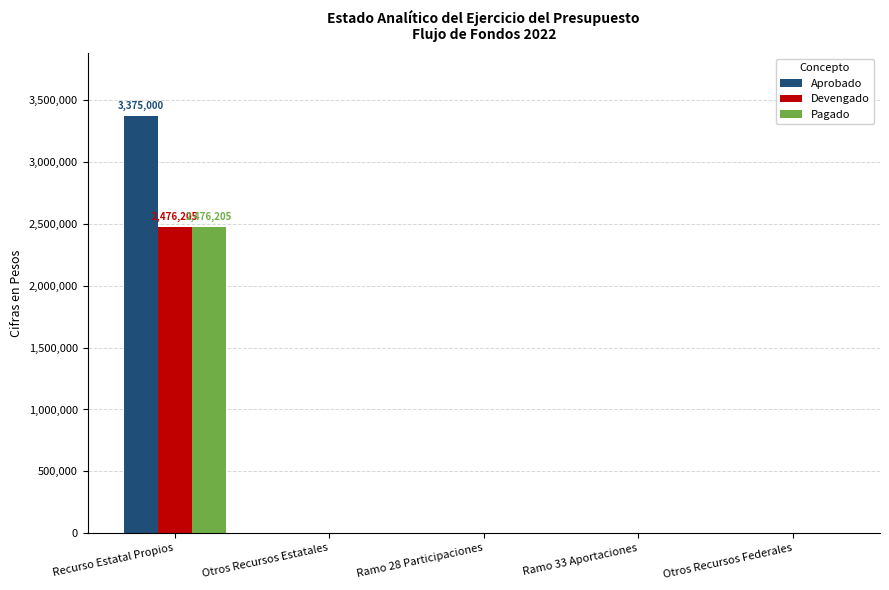

How many values in the Aprobado series exceed 0?

1